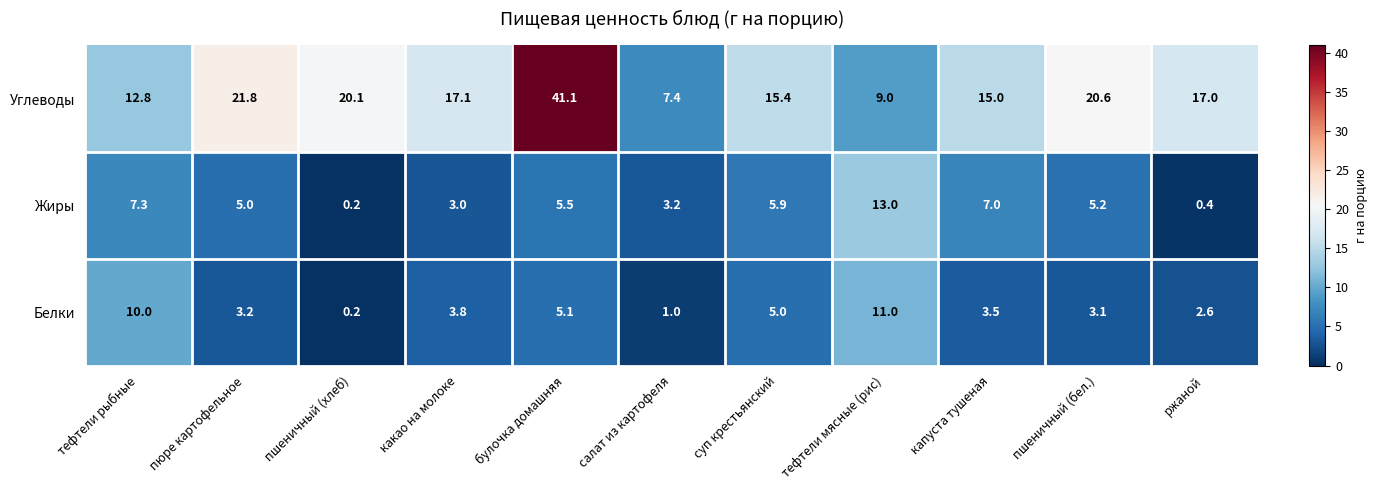

At тефтели рыбные, list the series in order from largest to smallest.

Углеводы, Белки, Жиры